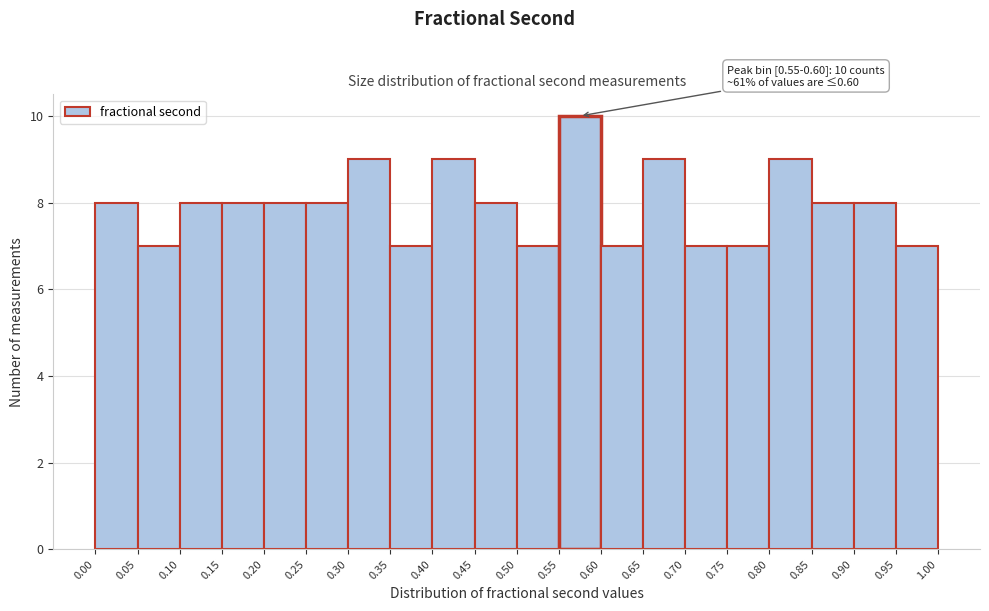

Which range on the x-axis has the tallest bar?

0.55 to 0.60